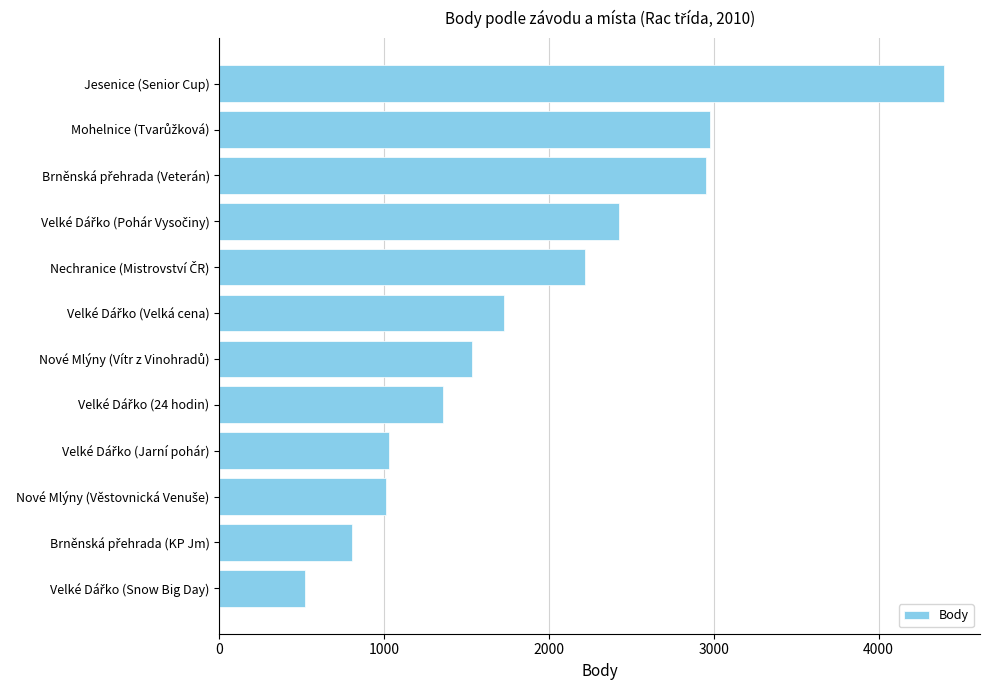

Which category has the highest value across all series?

Jesenice (Senior Cup)